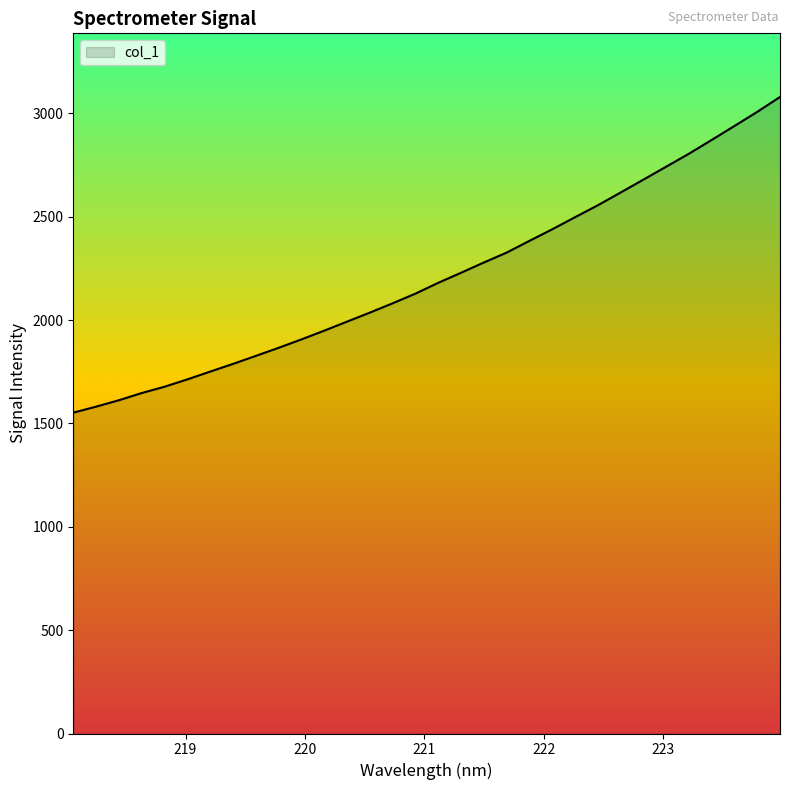

What is the difference between the maximum and minimum values?

1527.1